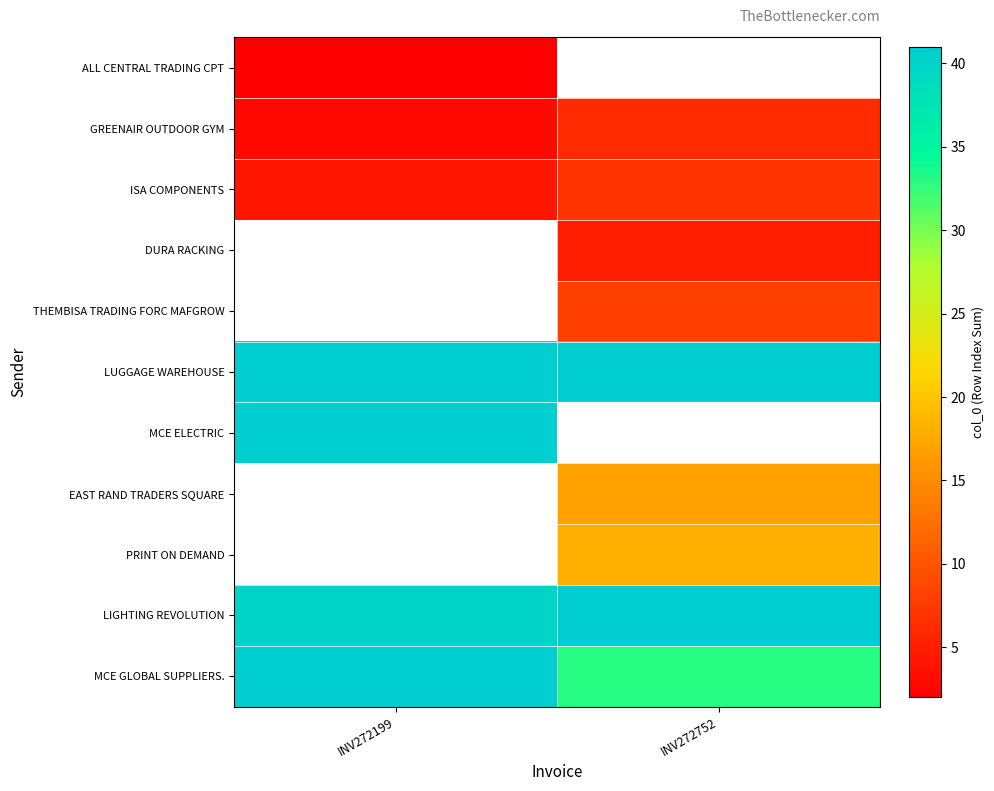

Count the GREENAIR OUTDOOR GYM values in the range 3 to 6.

2